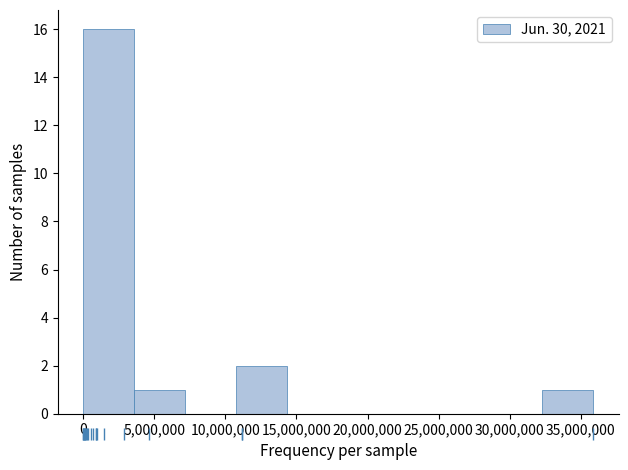

Which range on the x-axis has the tallest bar?

0 to 3500000